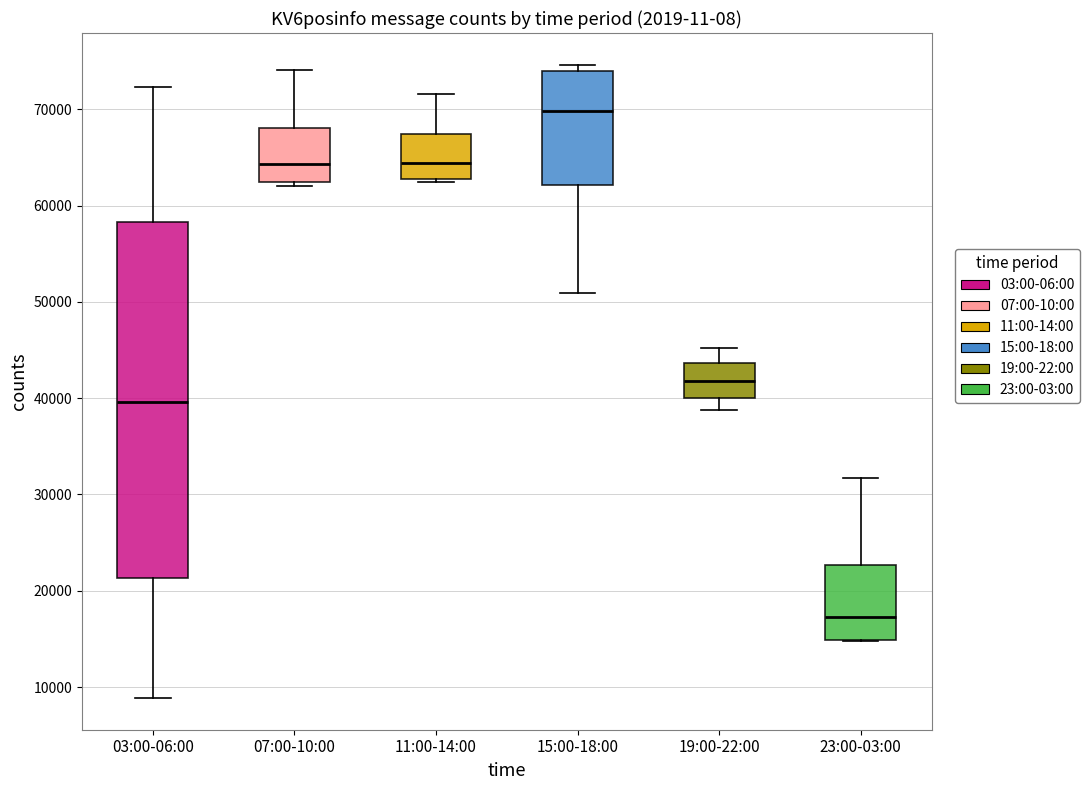

Which box has the lowest median line?

23:00-03:00